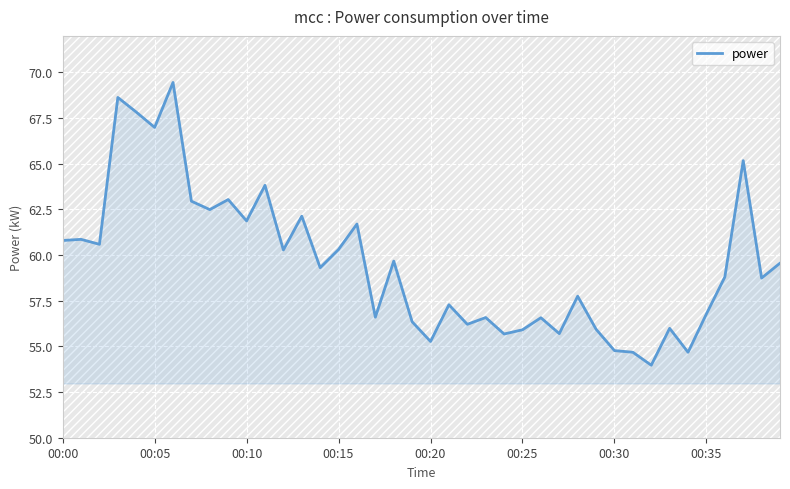

What is the maximum value shown in the chart?

69.5